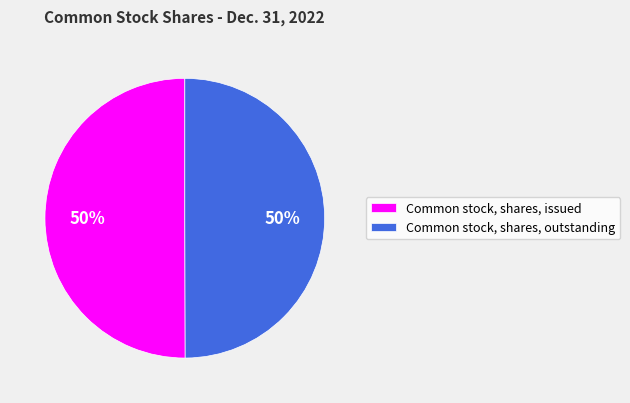

To the nearest percent, what percentage of the pie is Common stock, shares, issued?

50%